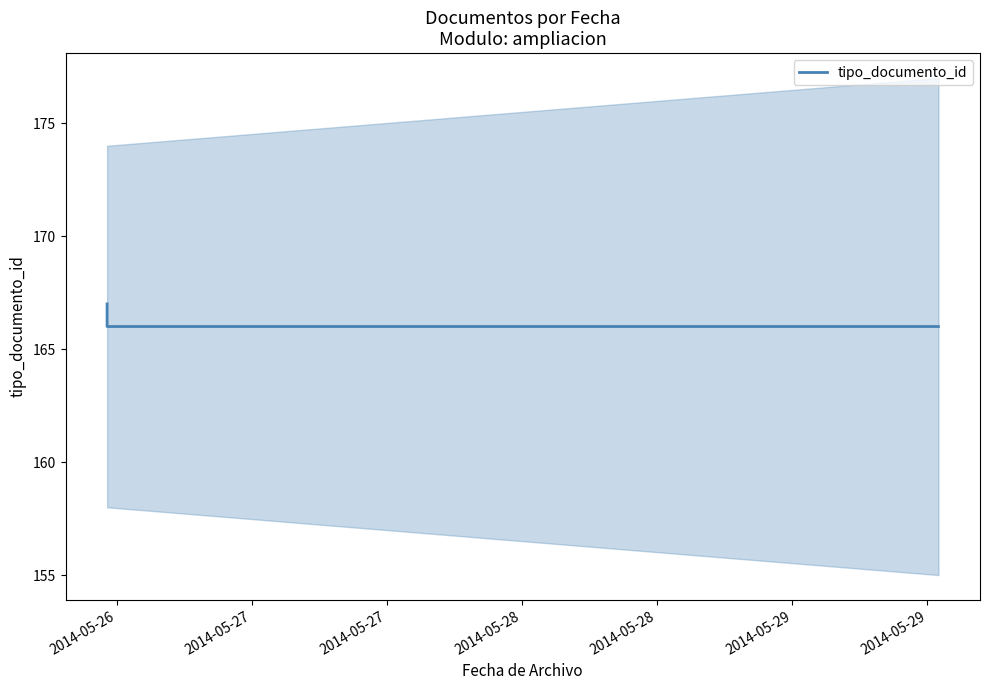

Which has a higher value, 2014-05-26 or 2014-05-27?

2014-05-26